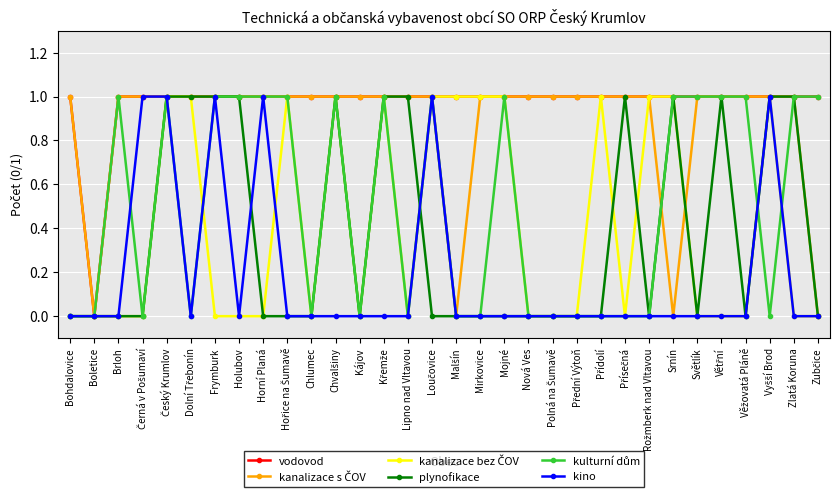

What is the label of the 18th point from the left?

Mirkovice